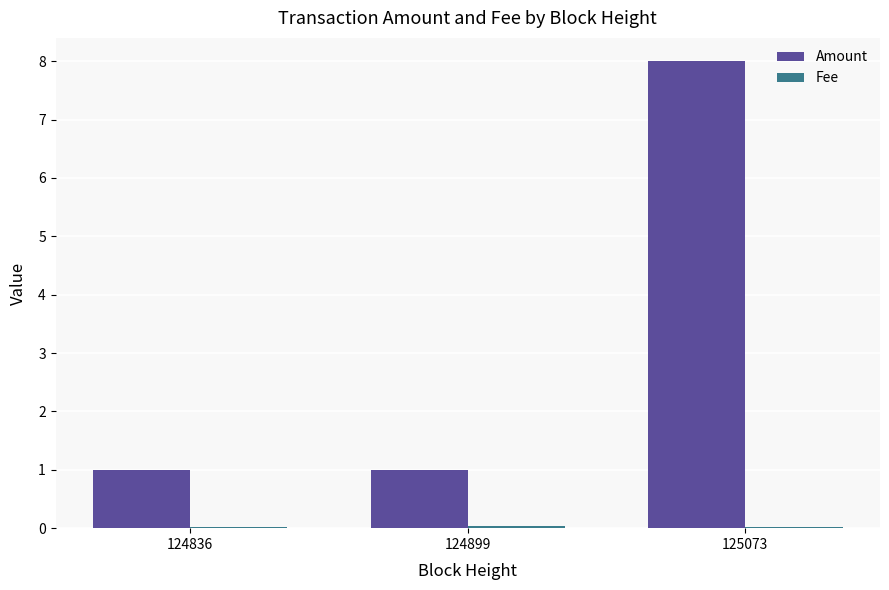

Count the Amount values in the range 1 to 8.

3